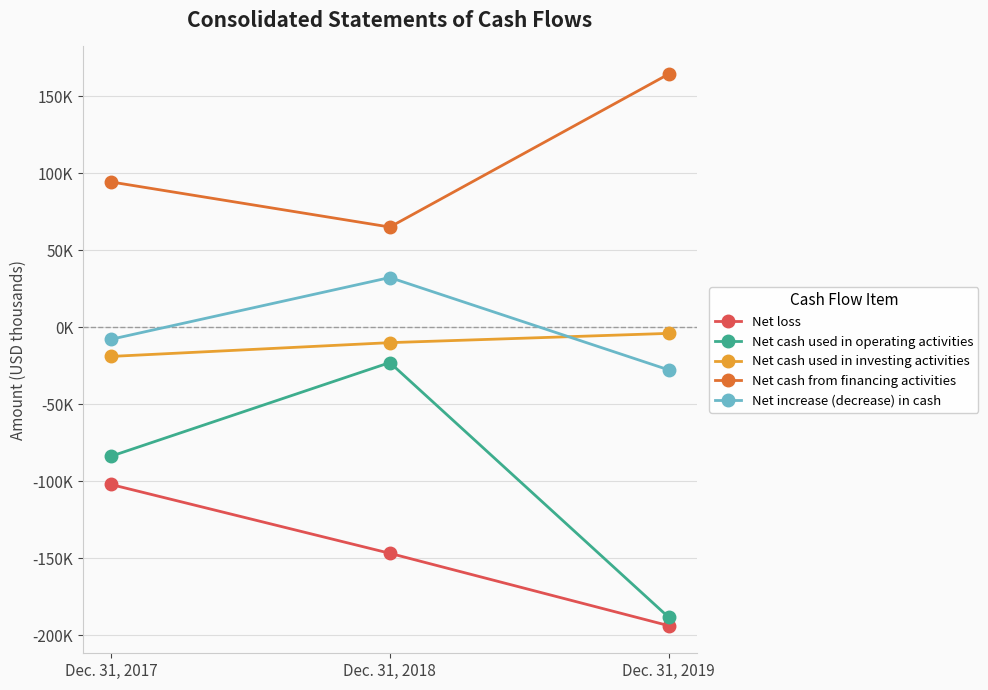

What is the sum of the Net cash used in investing activities values at Dec. 31, 2019 and Dec. 31, 2017?

-22805